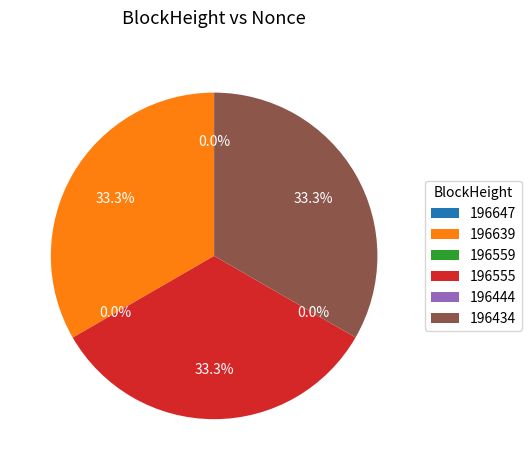

Combined, what portion of the pie is 196434 and 196639?

66.7%